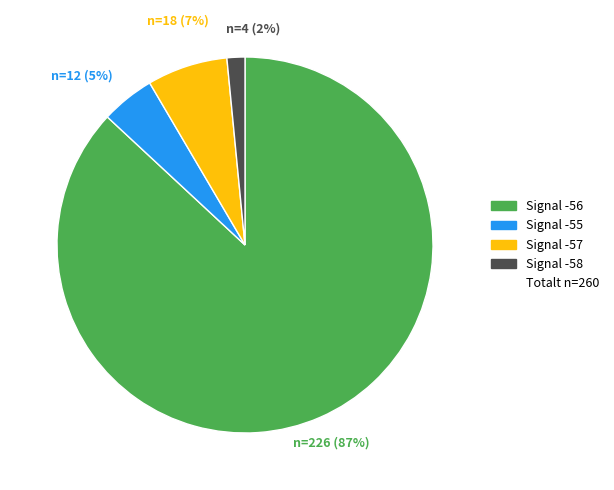

How many slices are in this pie chart?

4